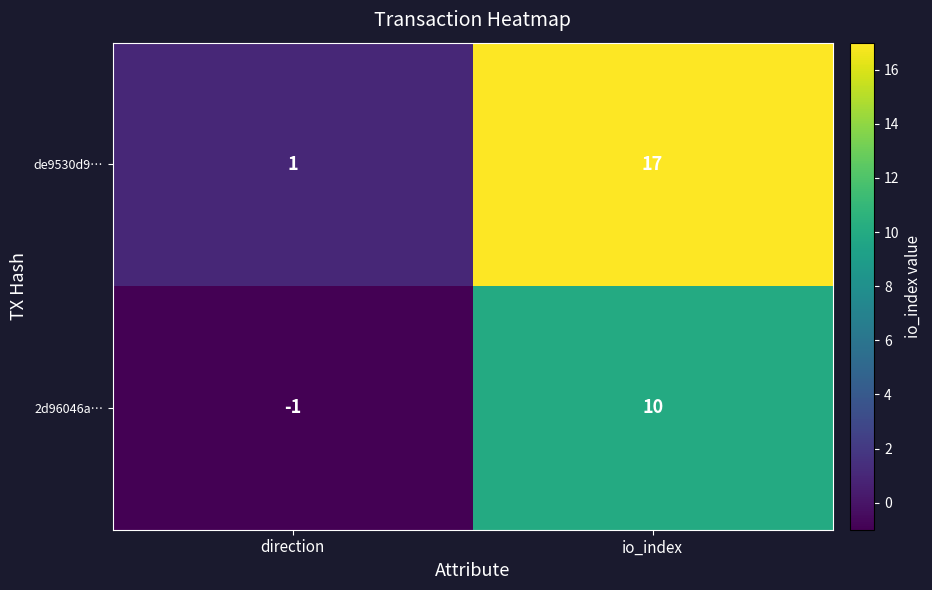

Count the number of categories in the chart.

2